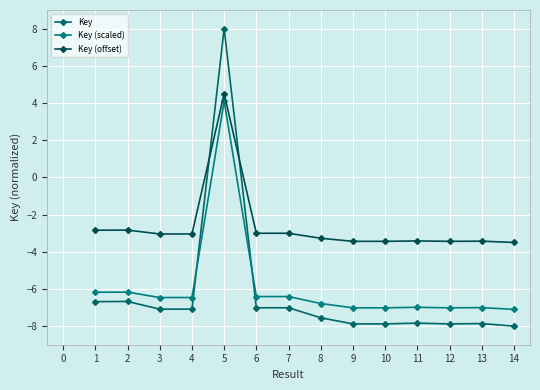

What is the value of the Key (offset) point at the 4th from the left?

-3.0